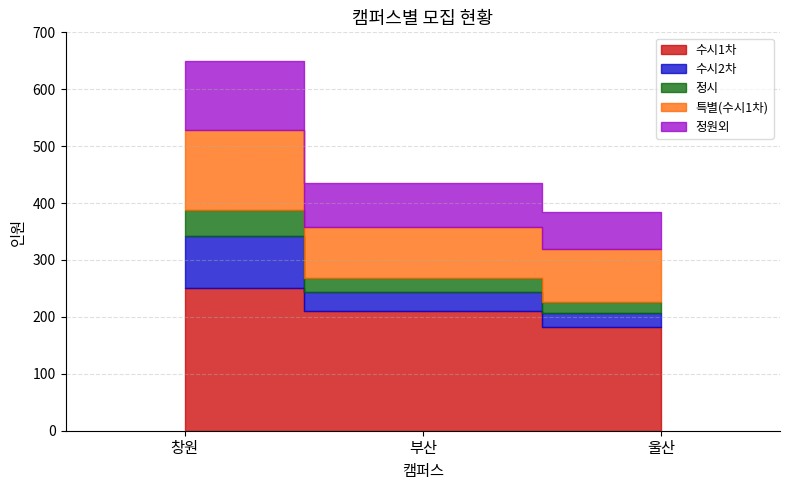

What is the total value across all series at 울산?

384